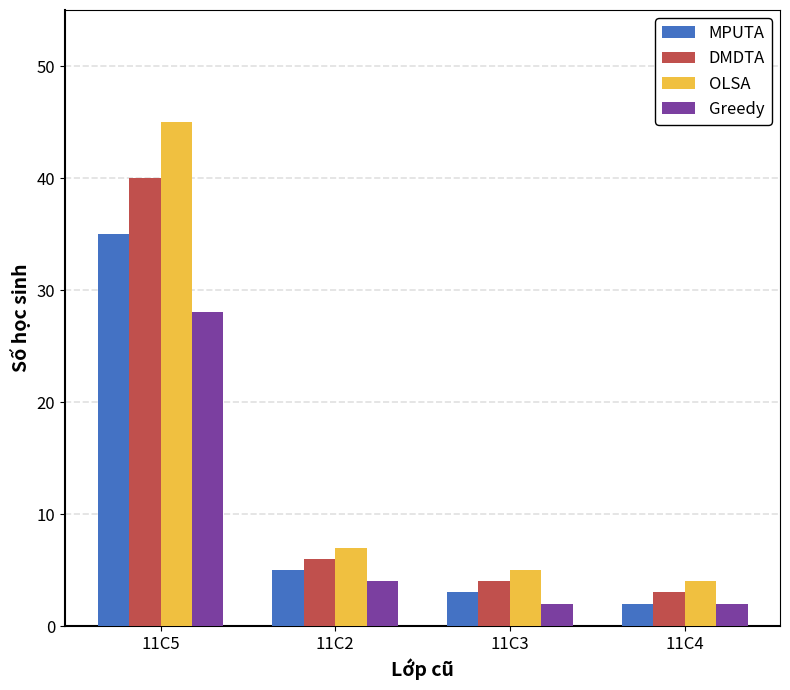

Which series has the largest range (max minus min)?

OLSA